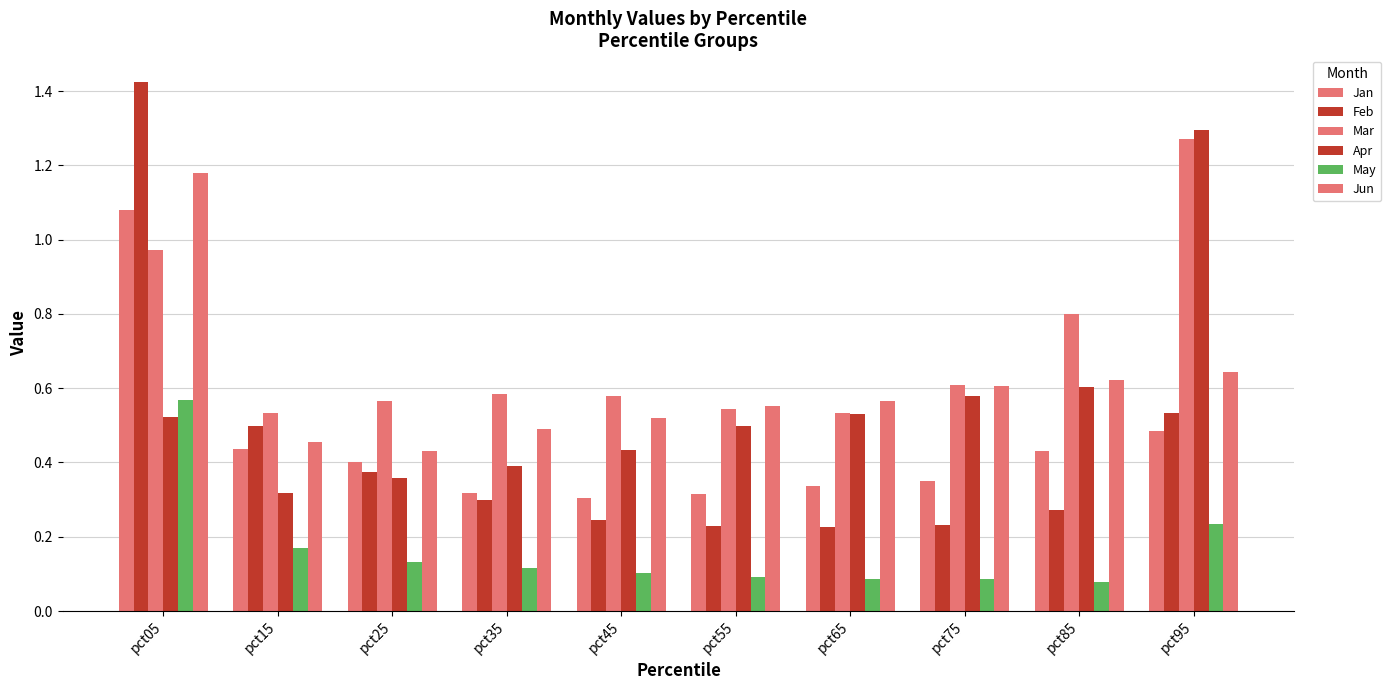

The value of May at pct85 is 0.1. True or false?

True